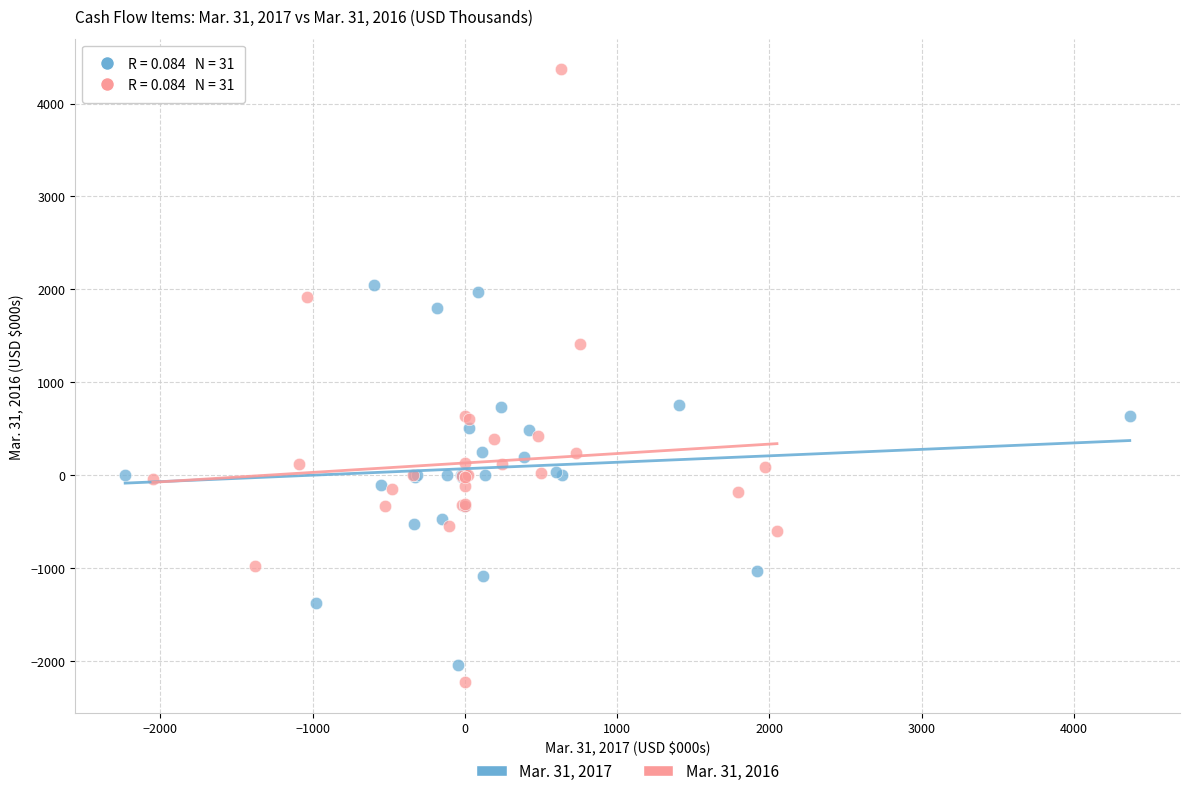

Which series contains the highest Y value?

Mar. 31, 2016